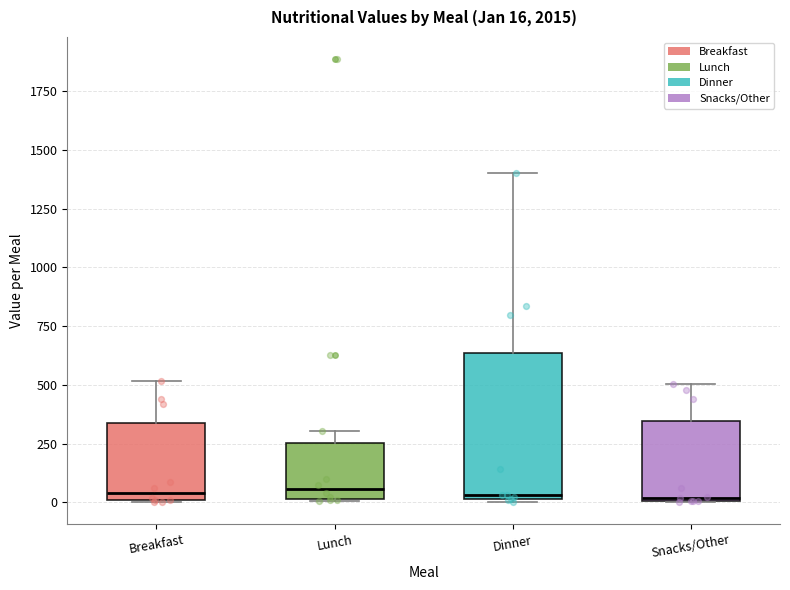

Which box is the tallest, from its lower edge to its upper edge?

Dinner